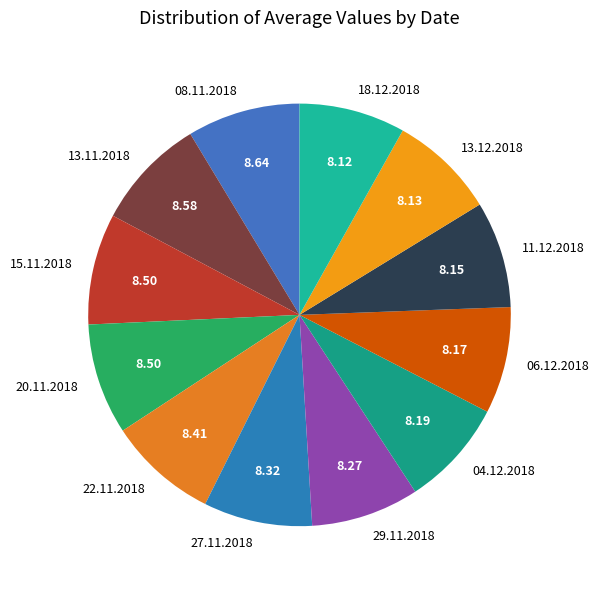

Combined, do 06.12.2018 and 29.11.2018 account for over 50%?

No